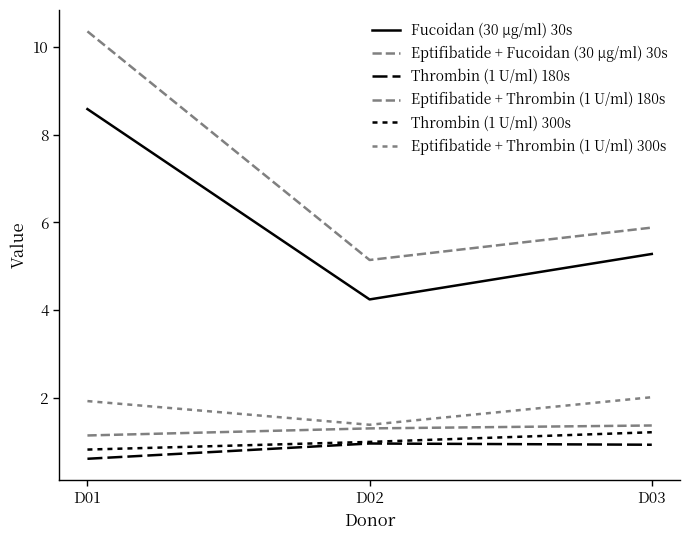

Reading left to right, list all the values displayed in this chart.

Fucoidan (30 µg/ml) 30s: 8.6	4.2	5.3
Eptifibatide + Fucoidan (30 µg/ml) 30s: 10.4	5.1	5.9
Thrombin (1 U/ml) 180s: 0.6	1.0	0.9
Eptifibatide + Thrombin (1 U/ml) 180s: 1.1	1.3	1.4
Thrombin (1 U/ml) 300s: 0.8	1.0	1.2
Eptifibatide + Thrombin (1 U/ml) 300s: 1.9	1.4	2.0